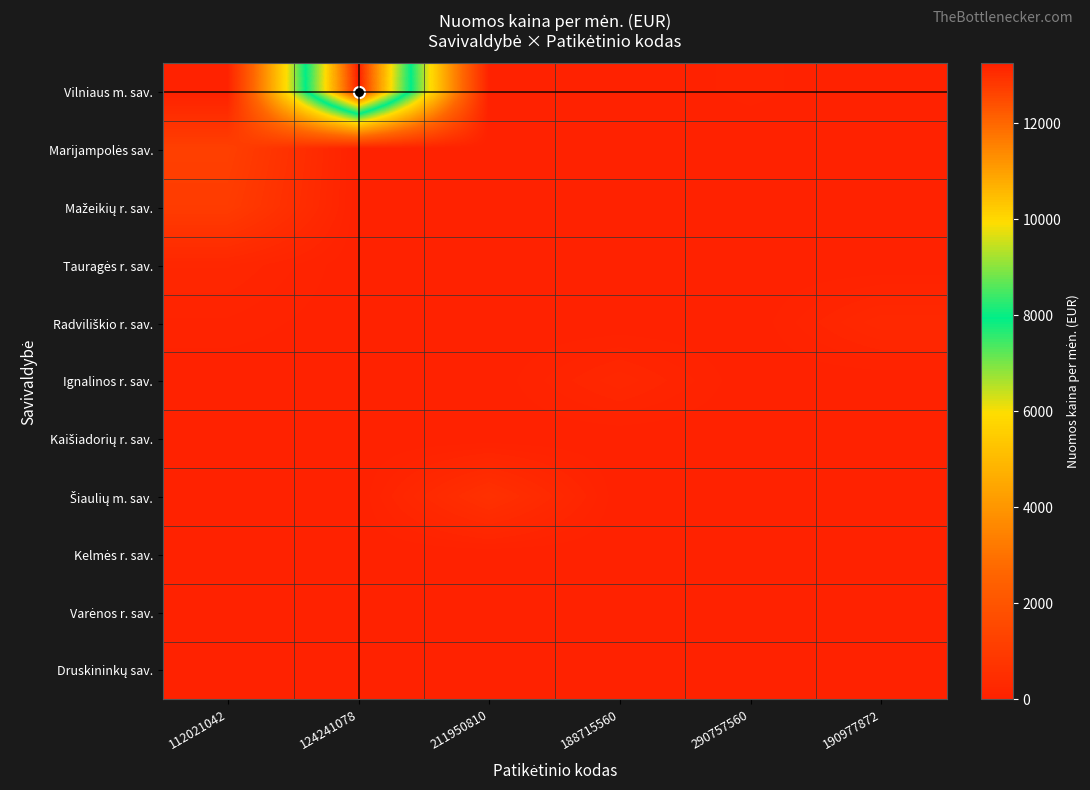

At 112021042, list the series in order from smallest to largest.

Vilniaus m. sav., Ignalinos r. sav., Kaišiadorių r. sav., Šiaulių m. sav., Kelmės r. sav., Varėnos r. sav., Druskininkų sav., Radviliškio r. sav., Tauragės r. sav., Mažeikių r. sav., Marijampolės sav.